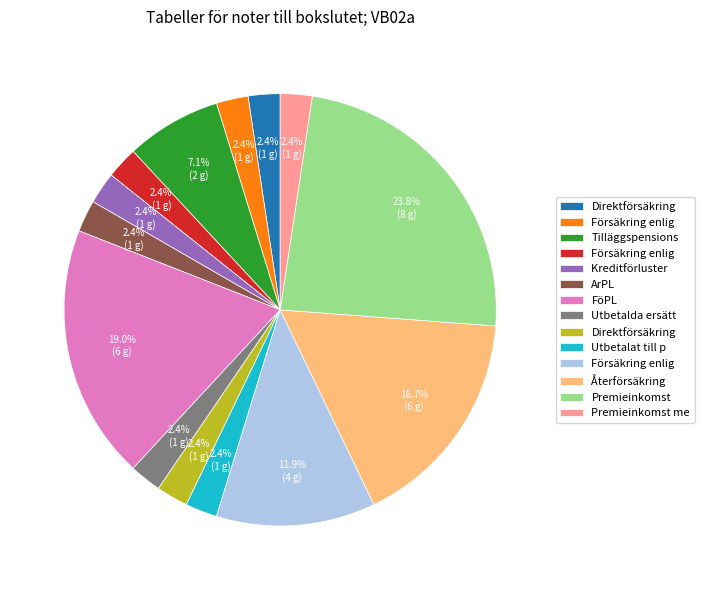

How many slices are in this pie chart?

14